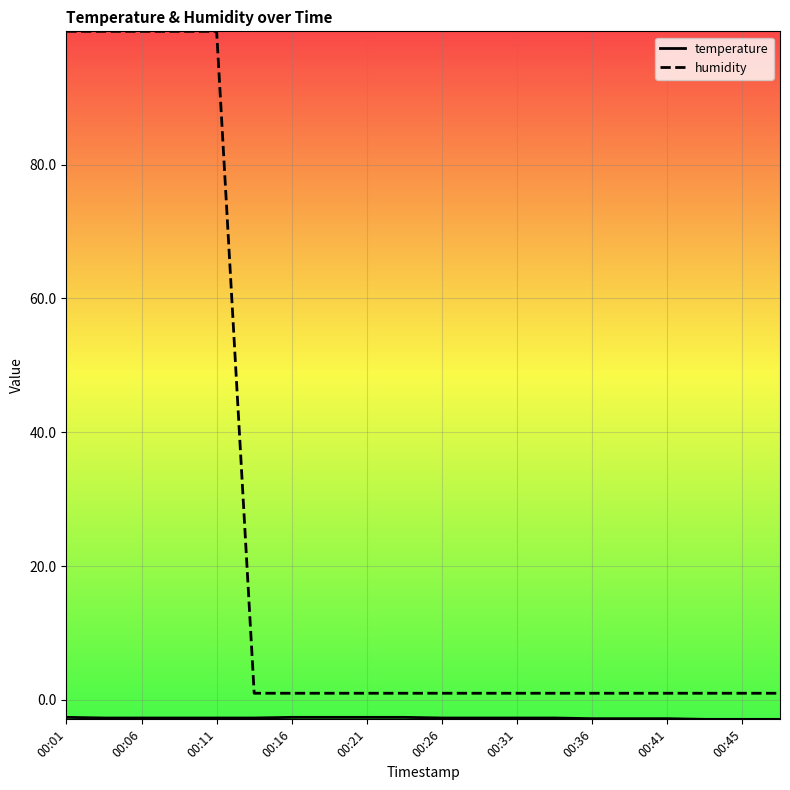

Which series has the largest total across all categories?

humidity